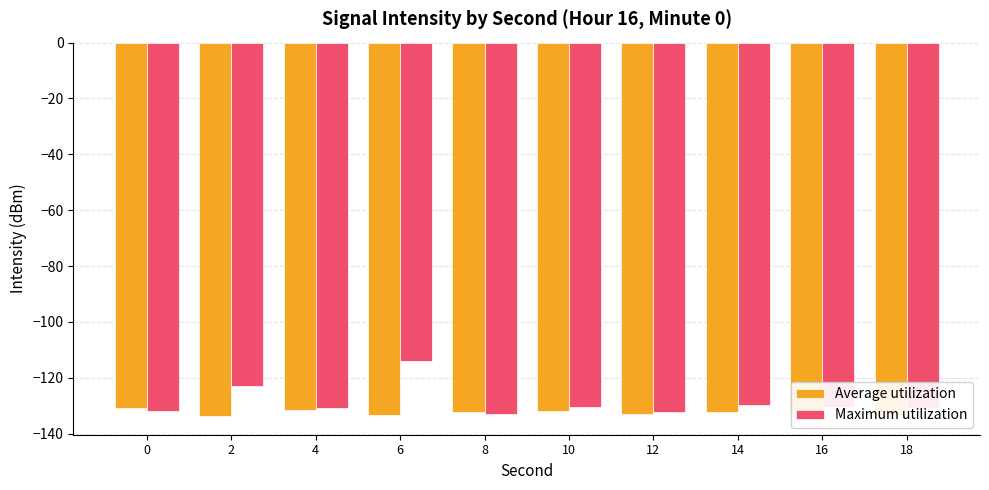

Count the number of data series in this chart.

2